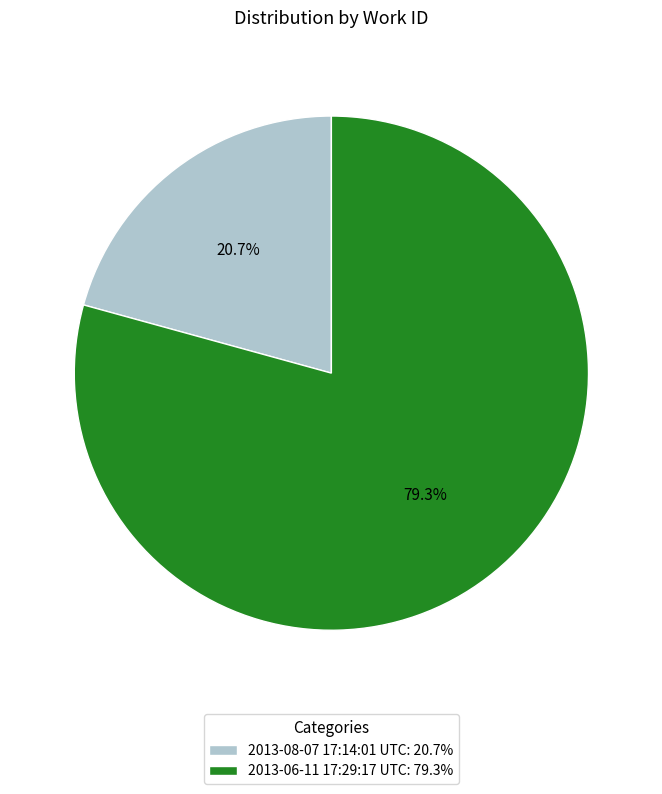

True or false: 2013-06-11 17:29:17 UTC accounts for 73% of the total.

False